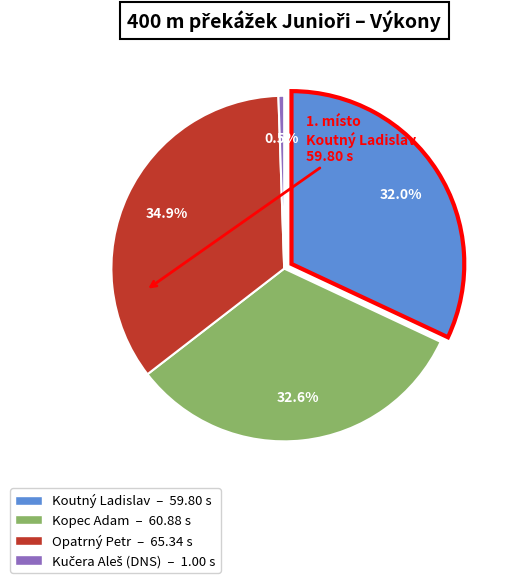

Which slice is the smallest?

Kučera Aleš (DNS)